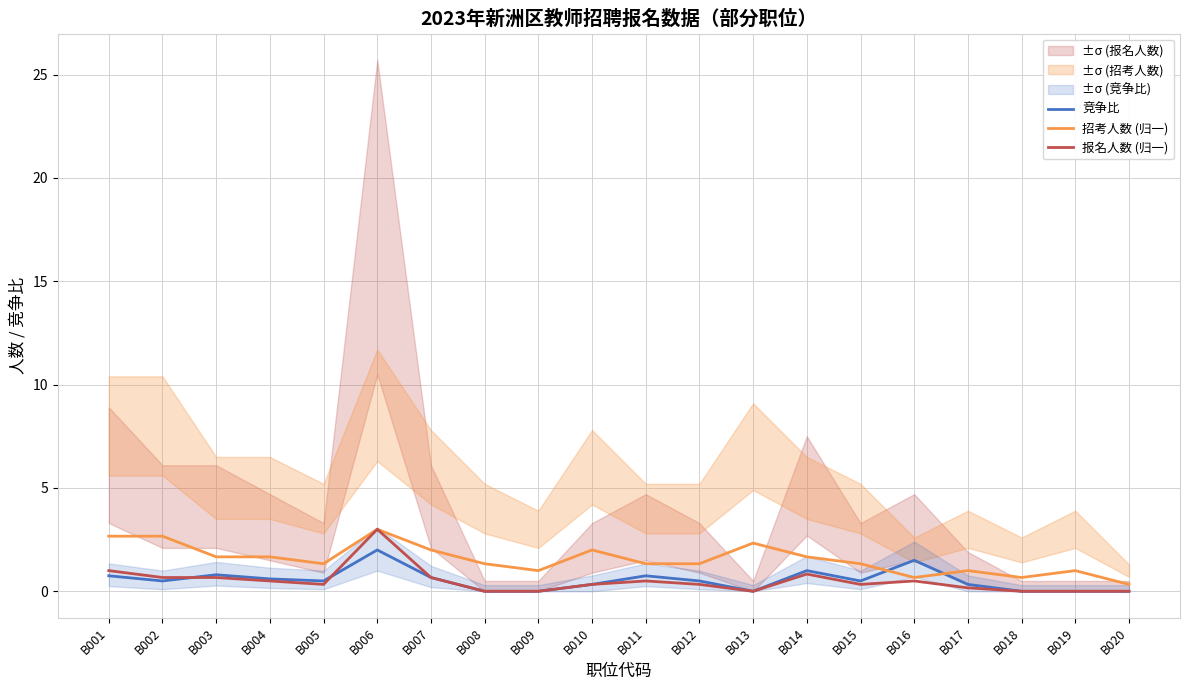

What is the total value across all series at B004?

2.8